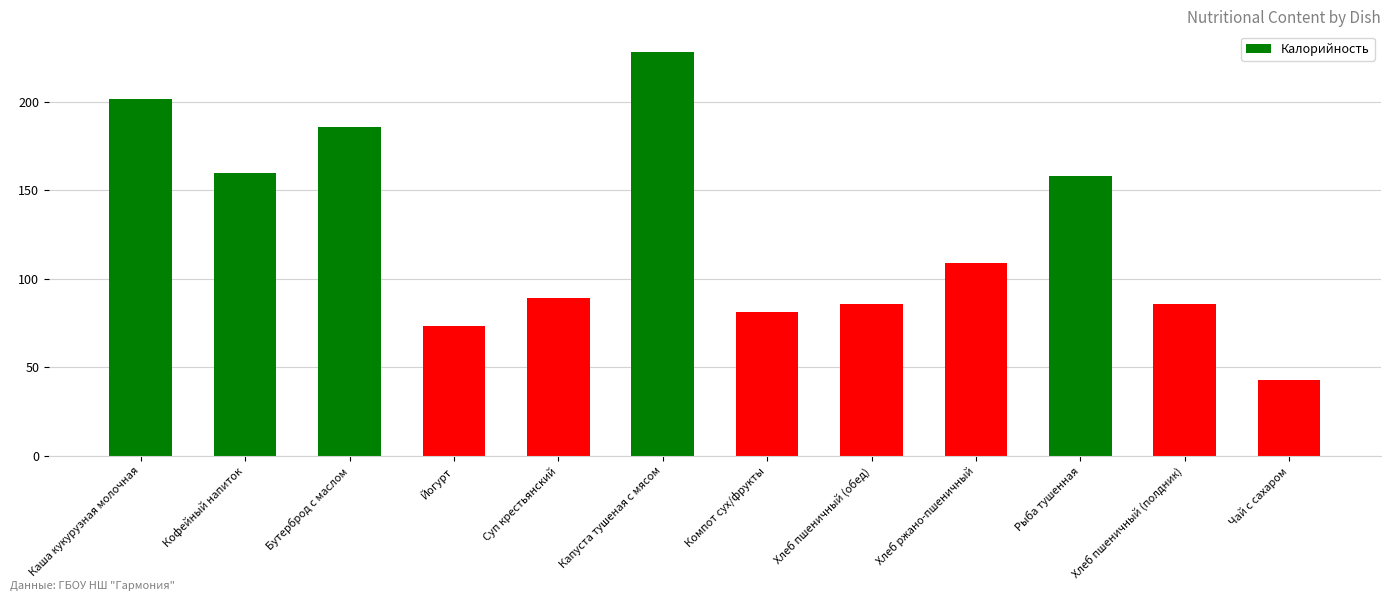

What is the ratio of the value at Суп крестьянский to the value at Хлеб пшеничный (обед)?

1.0